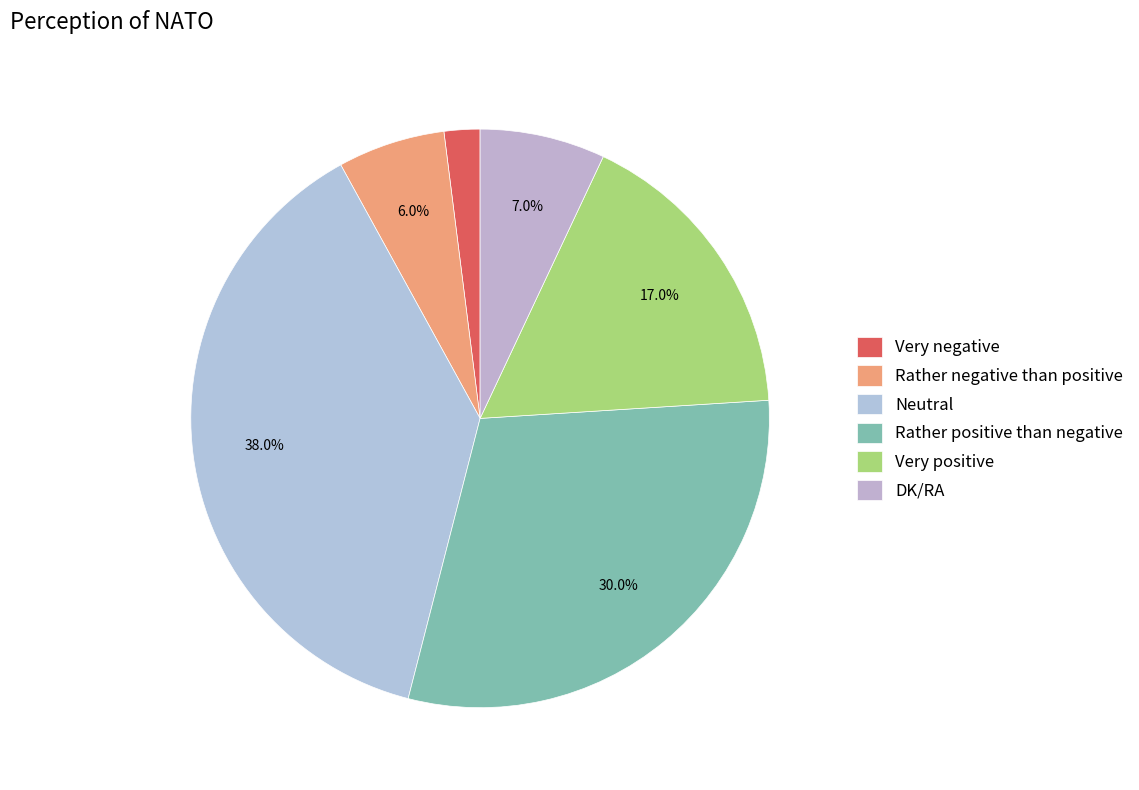

To the nearest percent, what is the combined percentage of DK/RA and Rather positive than negative?

37%